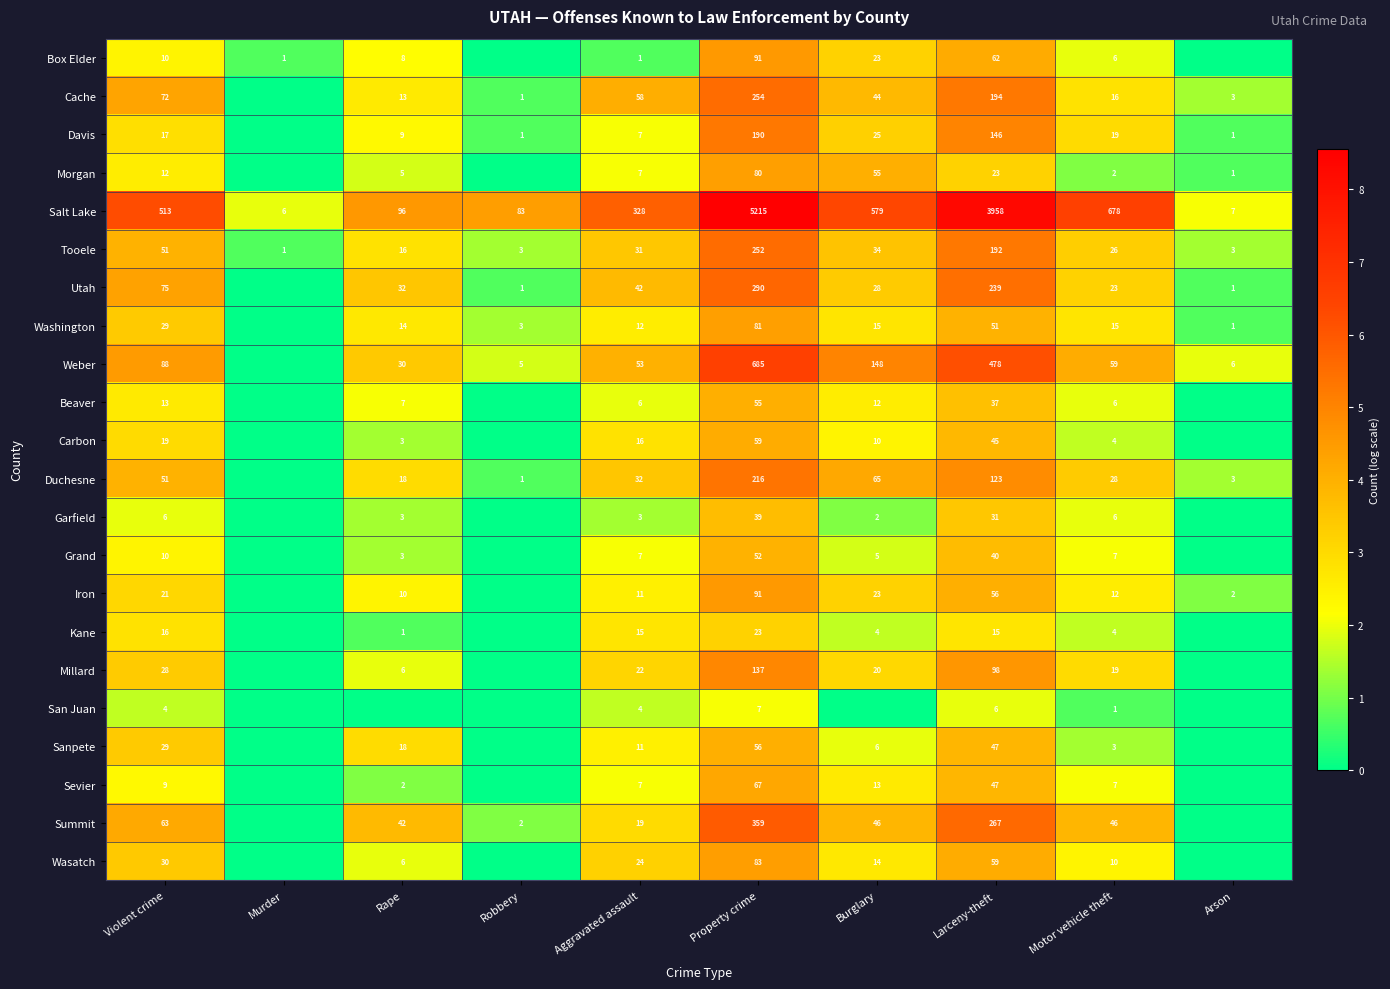

What is the total value across all series at Aggravated assault?

716